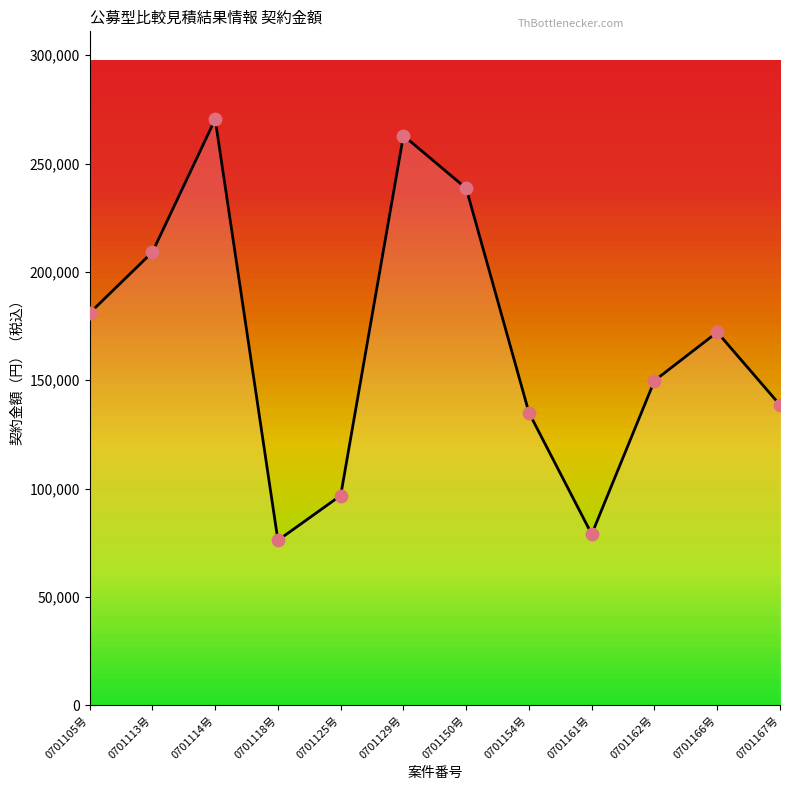

Which has a higher value, 0701154号 or 0701150号?

0701150号